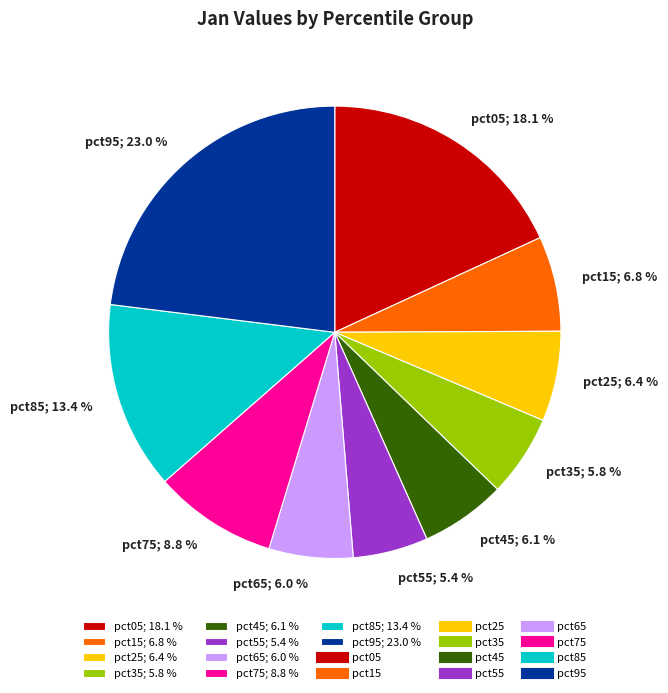

What portion of the pie excludes pct05?

81.9%